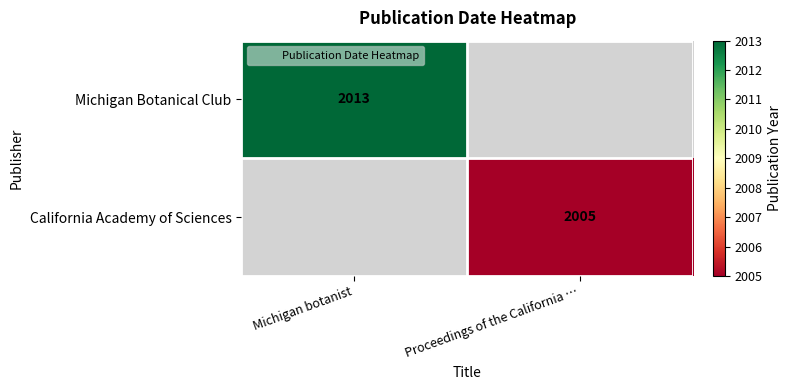

Which category has the lowest value in the California Academy of Sciences series?

Michigan botanist